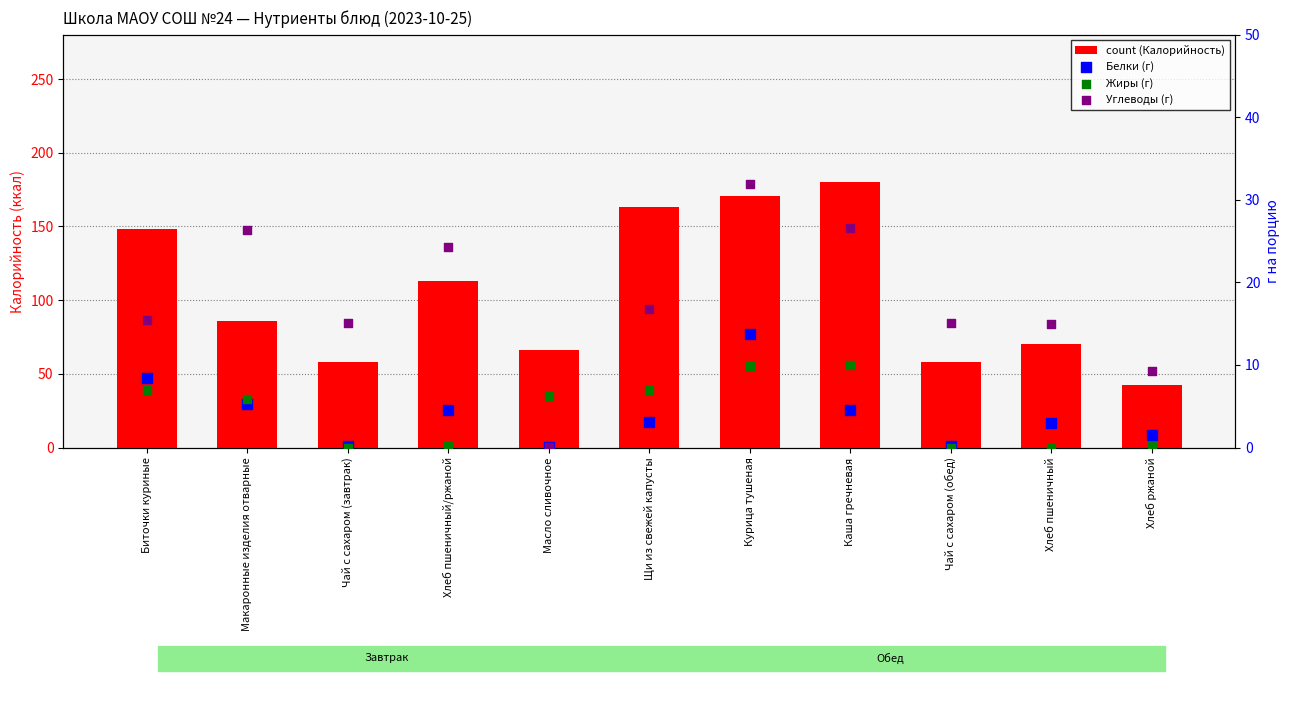

At how many categories does at least one series exceed 46?

10